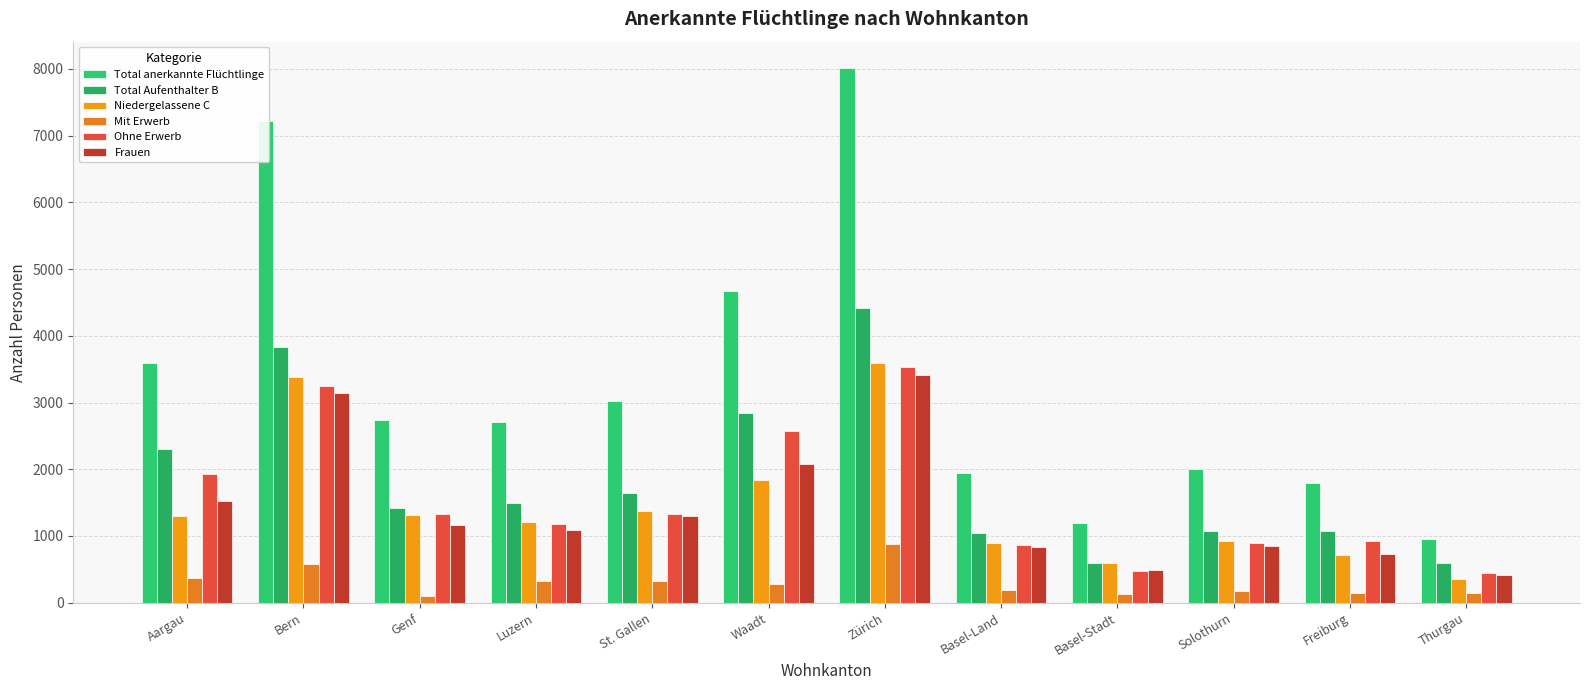

What is the highest value of the Frauen series?

3414